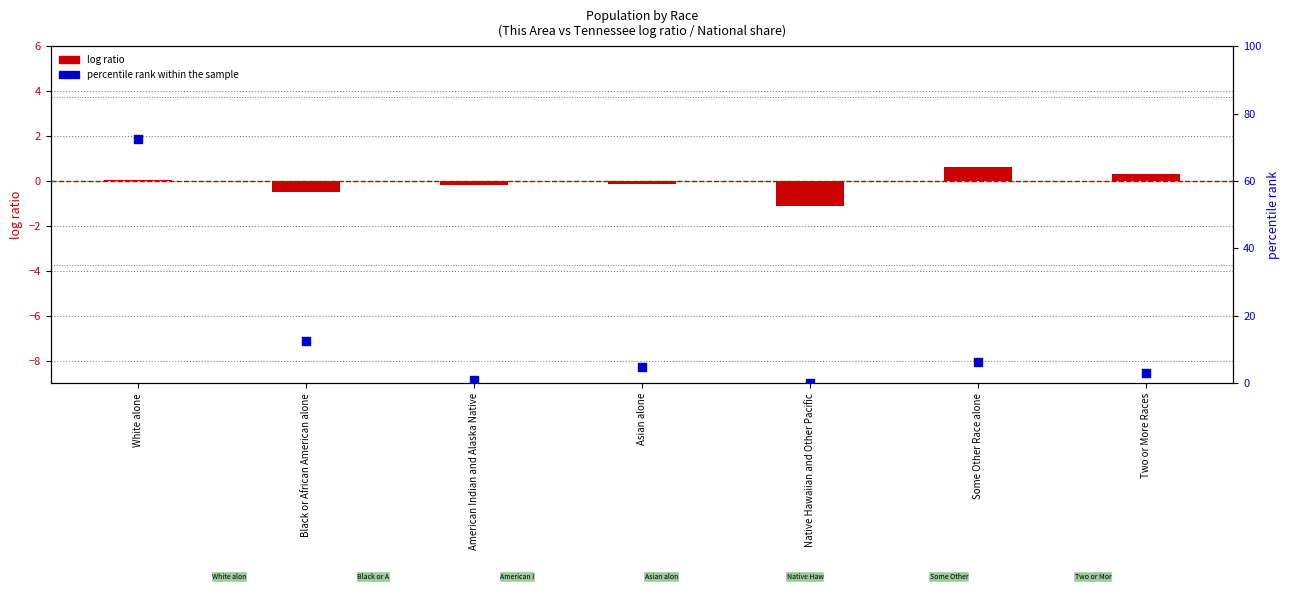

At how many categories does at least one series exceed 59?

1